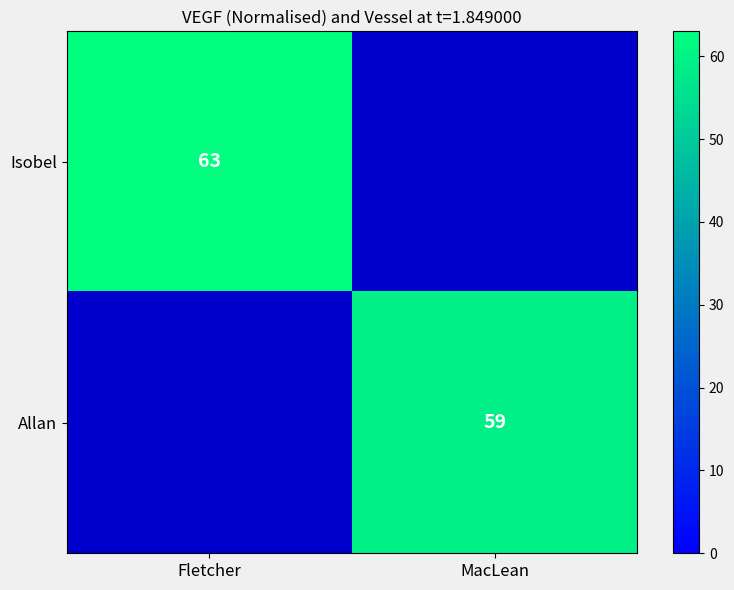

Is it true that Allan equals 59 at MacLean?

True